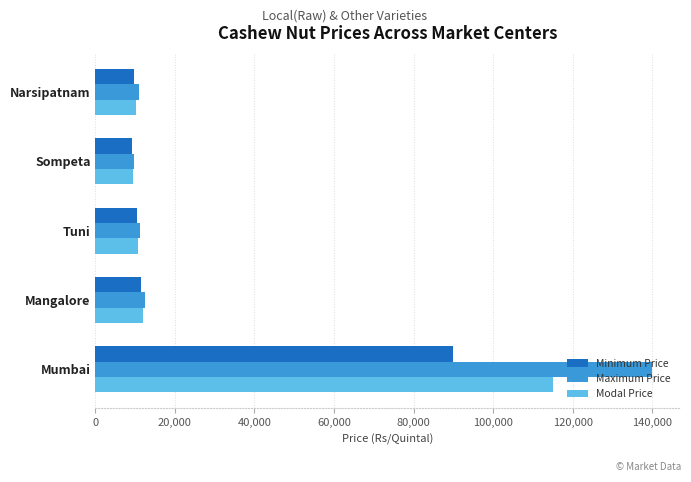

Is the value of Modal Price at Tuni greater than the value of Minimum Price at Mumbai?

No